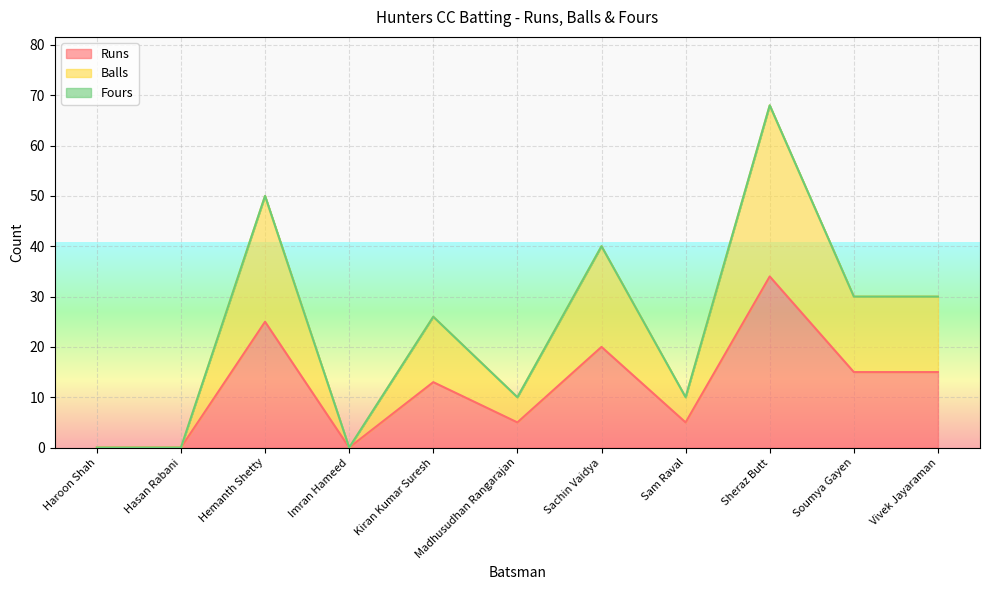

True or false: Balls has a value of 16 at Hemanth Shetty.

False